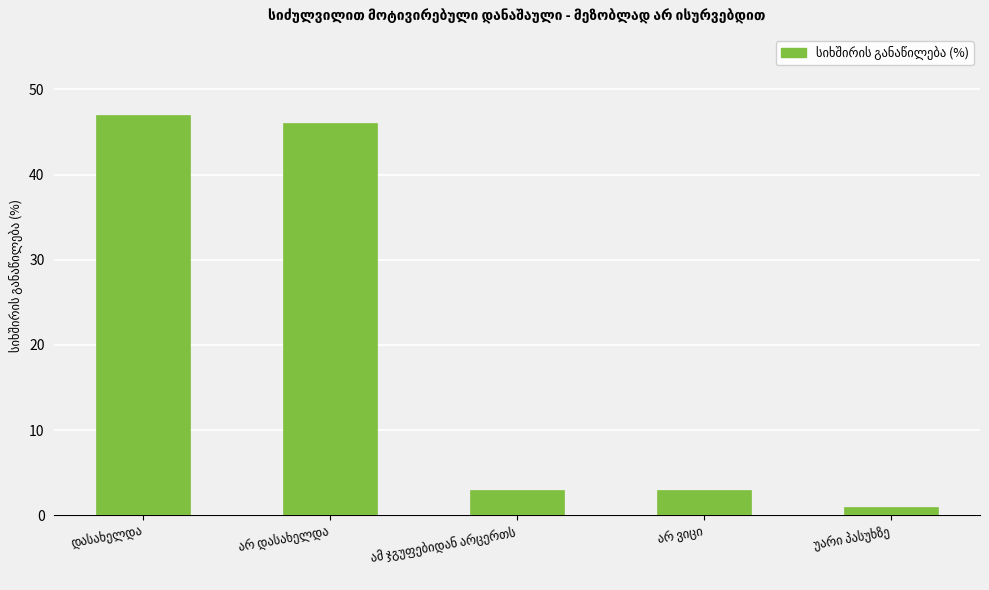

What is the average value?

20